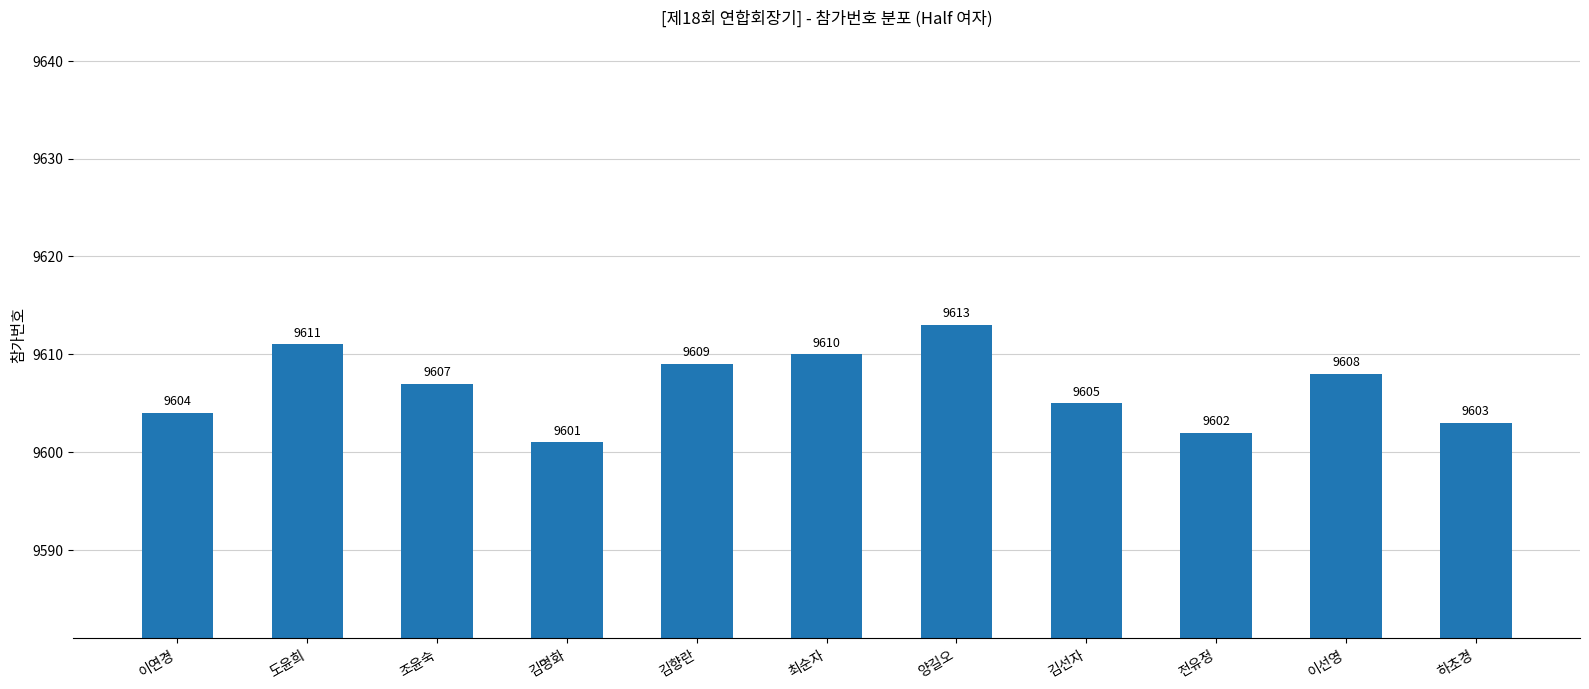

Is it true that the value at 하초경 is 9603?

True